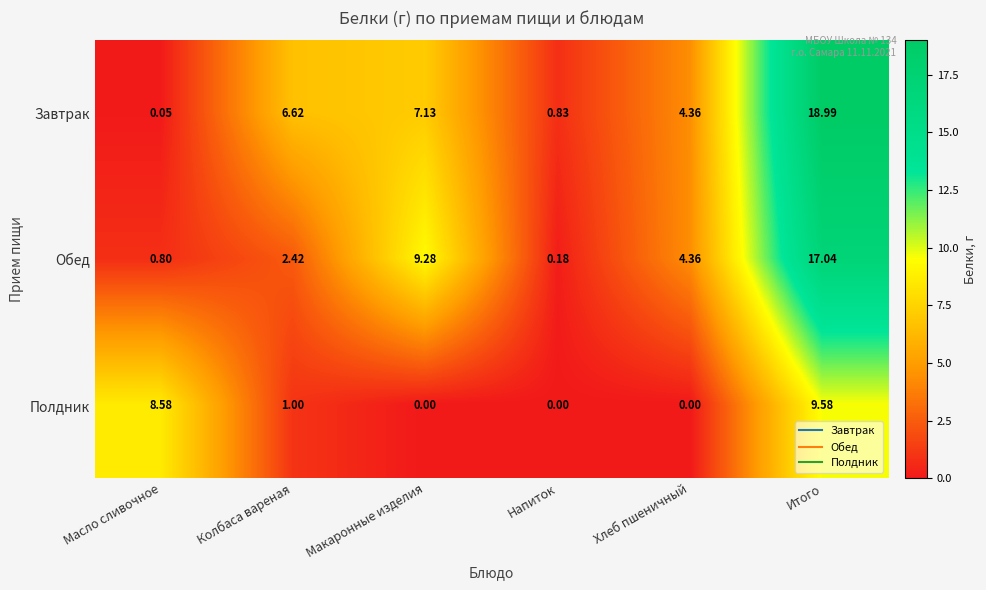

At which category does the chart reach its peak across all series?

Итого